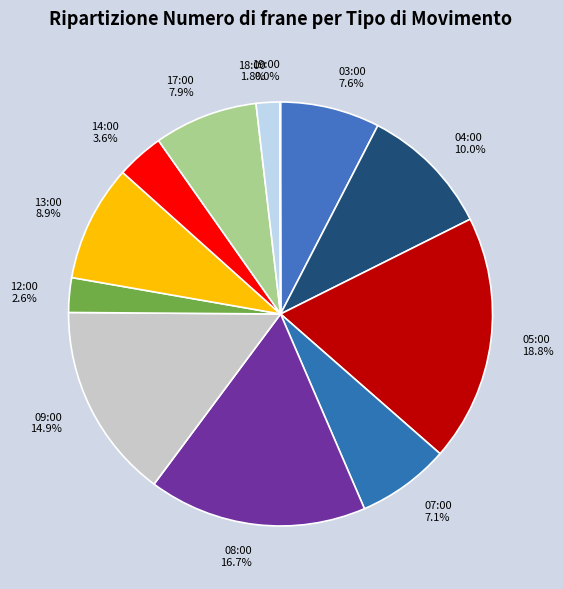

Is there a majority slice in this chart?

No